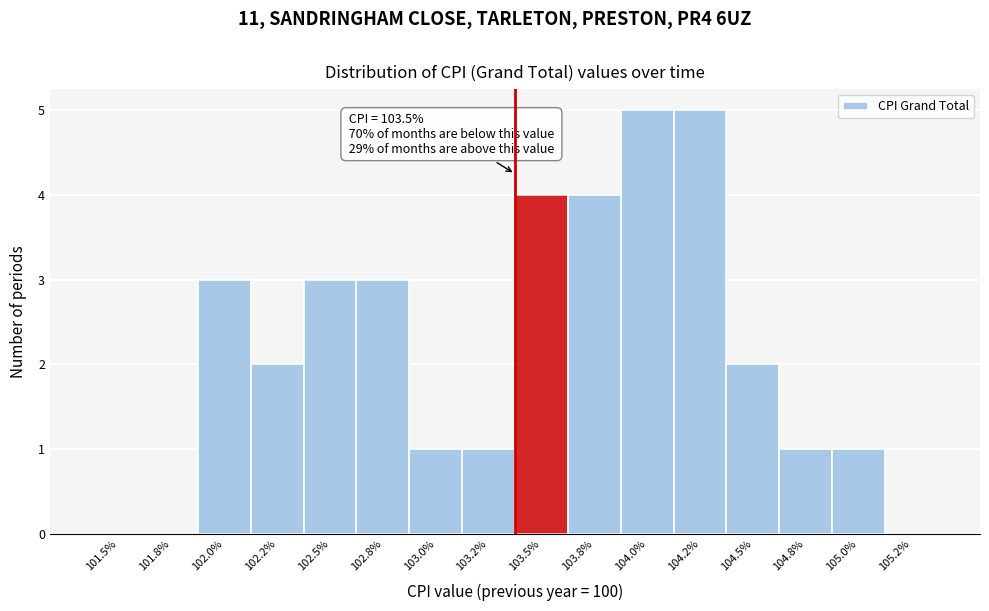

Reading left to right, transcribe all the data shown in this chart.

101.5%=0	101.8%=0	102.0%=3	102.2%=2	102.5%=3	102.8%=3	103.0%=1	103.2%=1	103.5%=4	103.8%=4	104.0%=5	104.2%=5	104.5%=2	104.8%=1	105.0%=1	105.2%=0